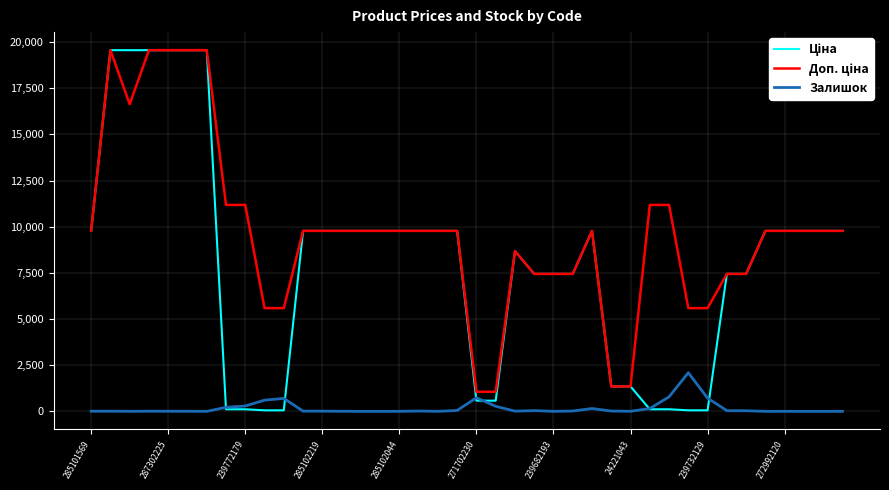

How many lines are shown in the chart?

3